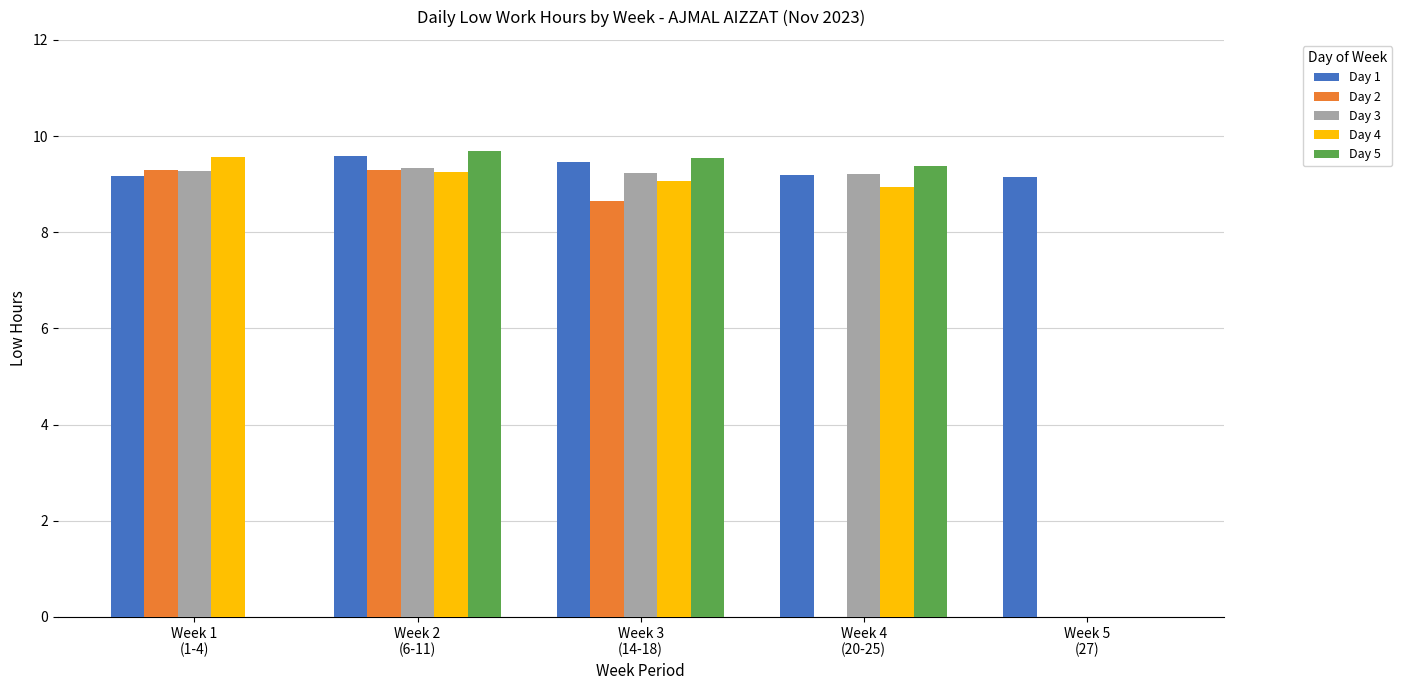

How many positive values does the Day 3 series have?

4